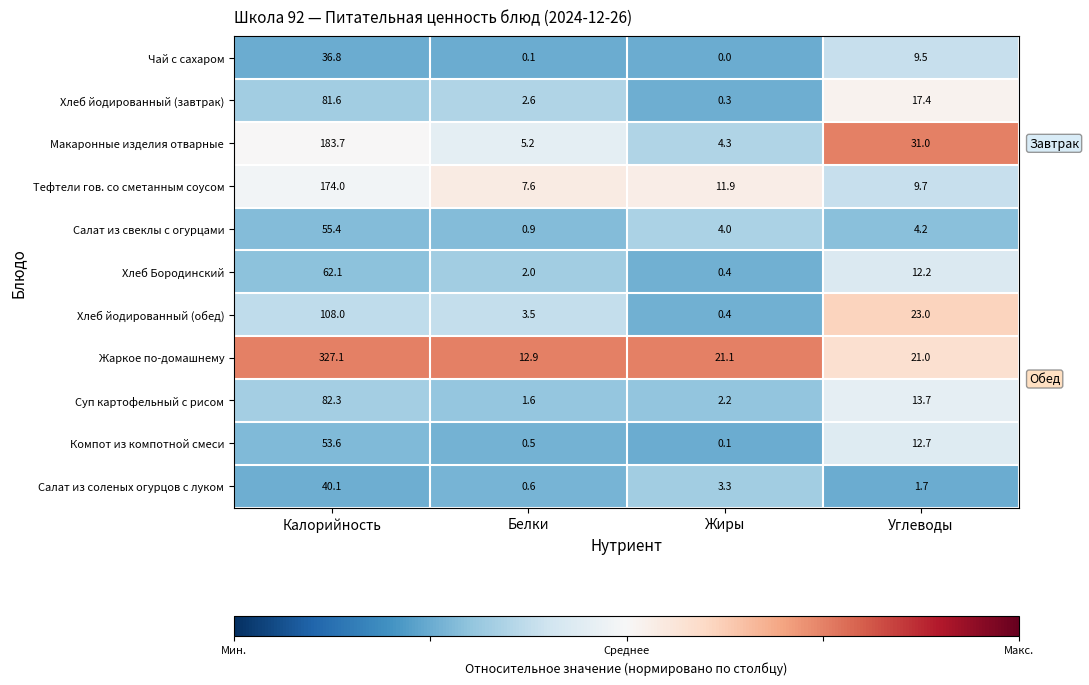

At which category does the chart reach its minimum across all series?

Жиры